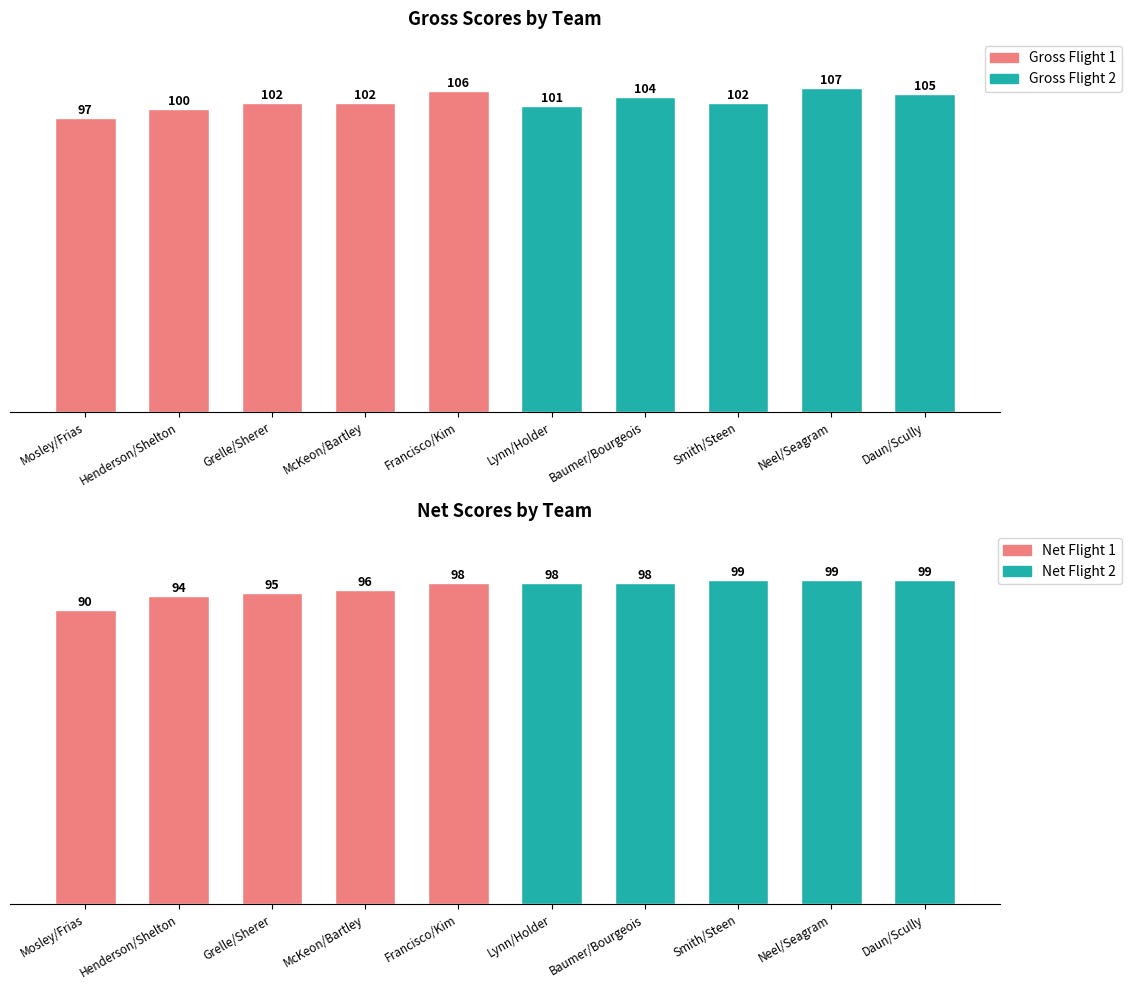

Rank the series by their average value, from highest to lowest.

Gross Flight 2, Gross Flight 1, Net Flight 2, Net Flight 1